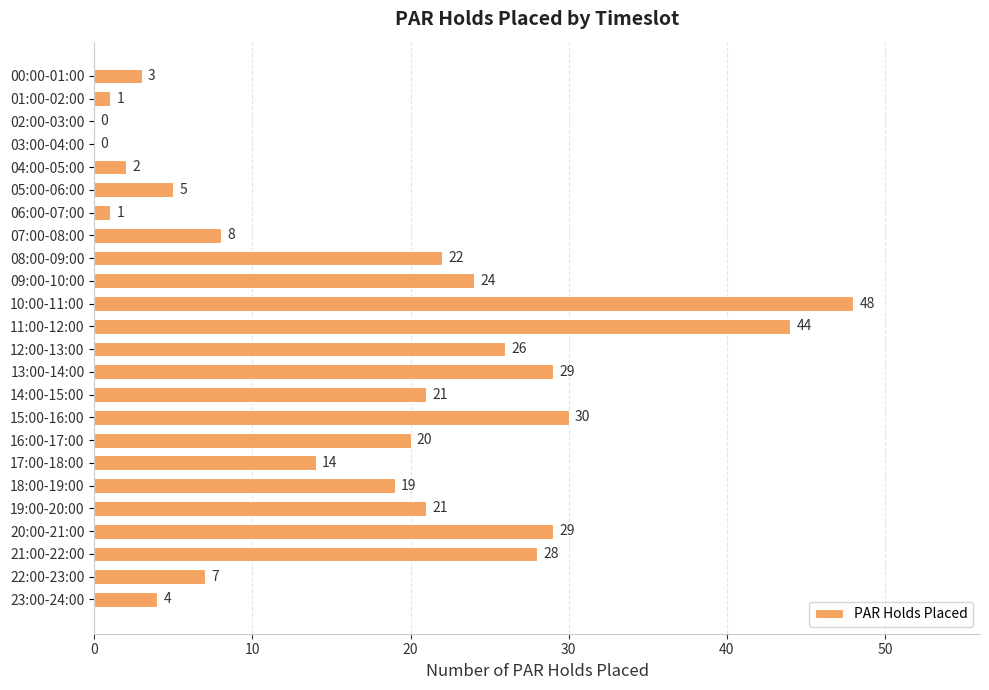

What is the sum of all values?

406